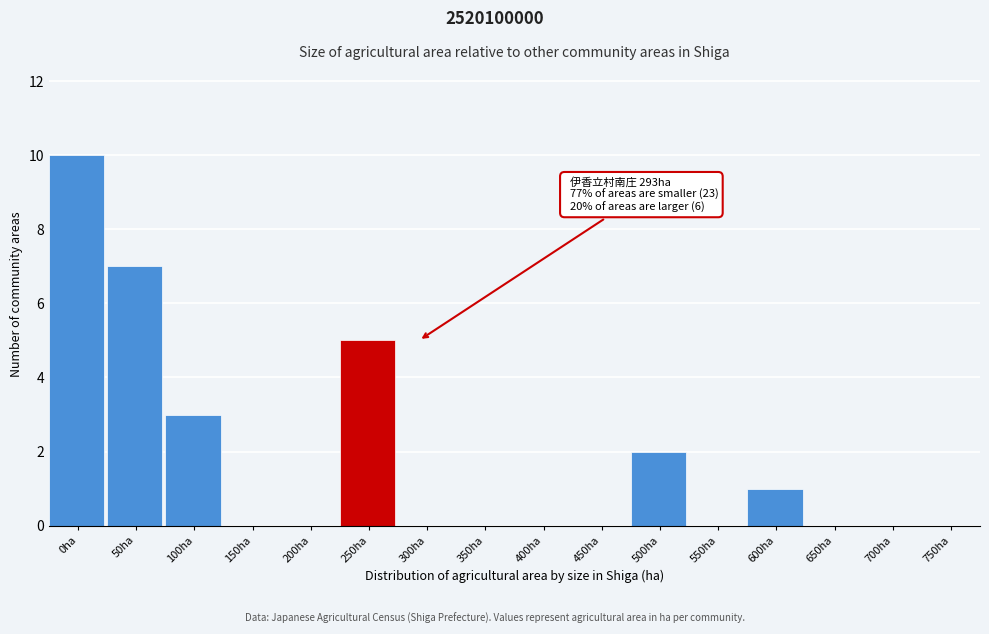

Reading right to left, list all the values displayed in this chart.

750ha=0	700ha=0	650ha=0	600ha=1	550ha=0	500ha=2	450ha=0	400ha=0	350ha=0	300ha=0	250ha=5	200ha=0	150ha=0	100ha=3	50ha=7	0ha=10